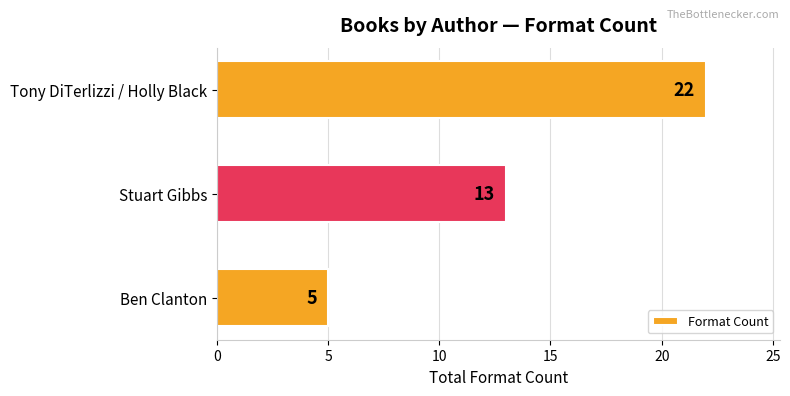

Between Ben Clanton and Tony DiTerlizzi / Holly Black, which is larger?

Tony DiTerlizzi / Holly Black